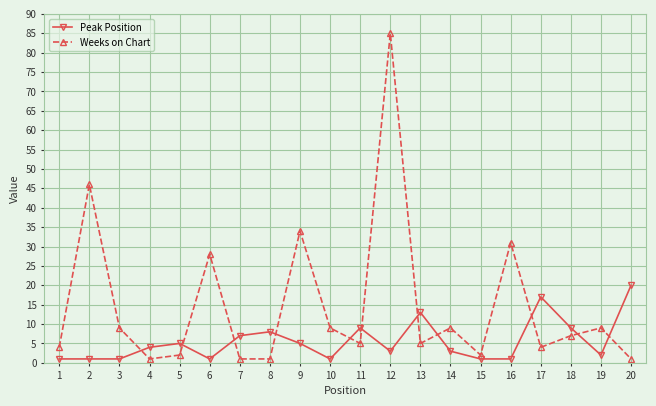

What is the difference between the maximum and minimum values in the Weeks on Chart series?

84